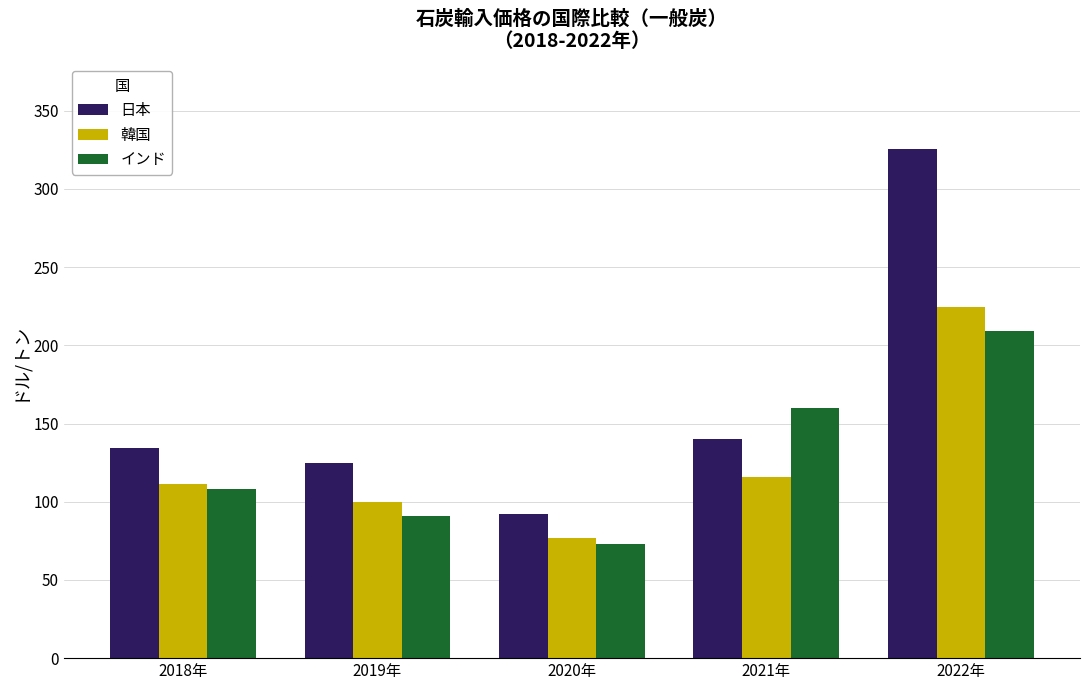

Which series changed the most between 2019年 and 2022年?

日本